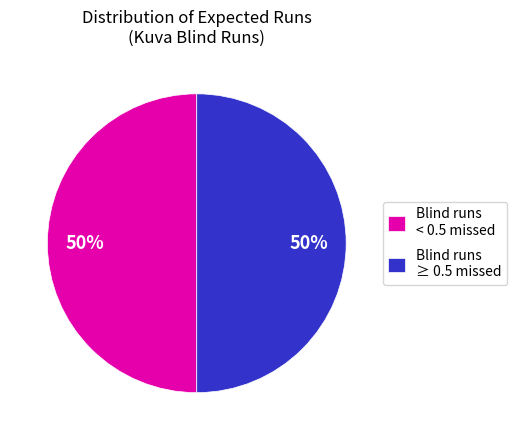

To the nearest percent, what portion does Blind runs ≥ 0.5 missed represent?

50%